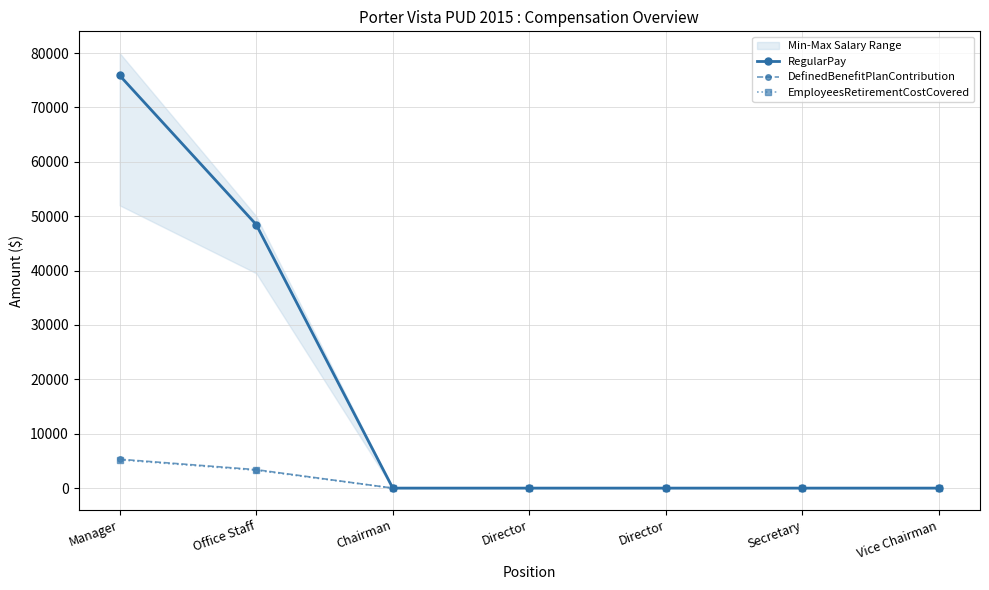

Which has a higher value, Director or Chairman?

Director